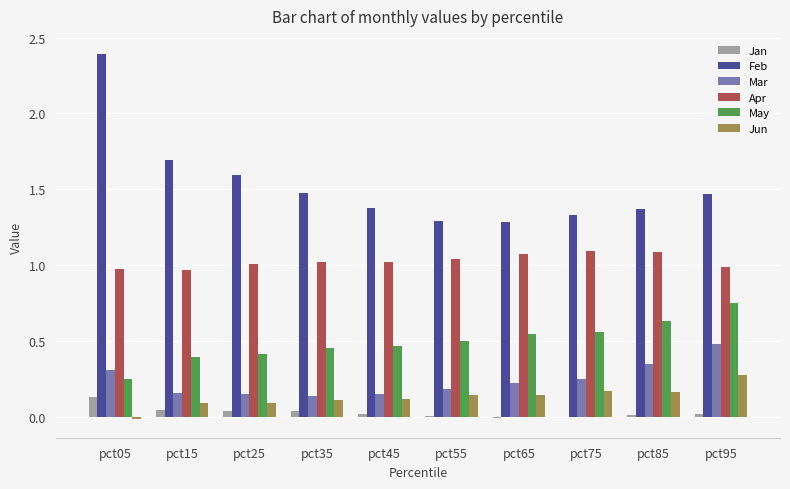

Is it true that Apr equals 1.0 at pct95?

True